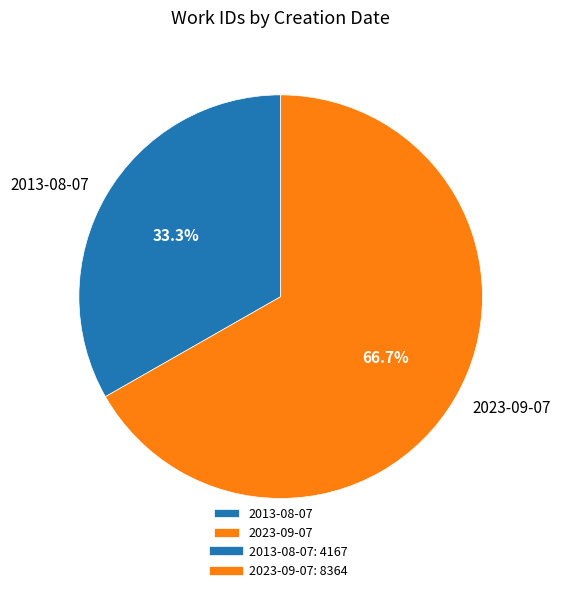

Count the number of slices in the pie.

2